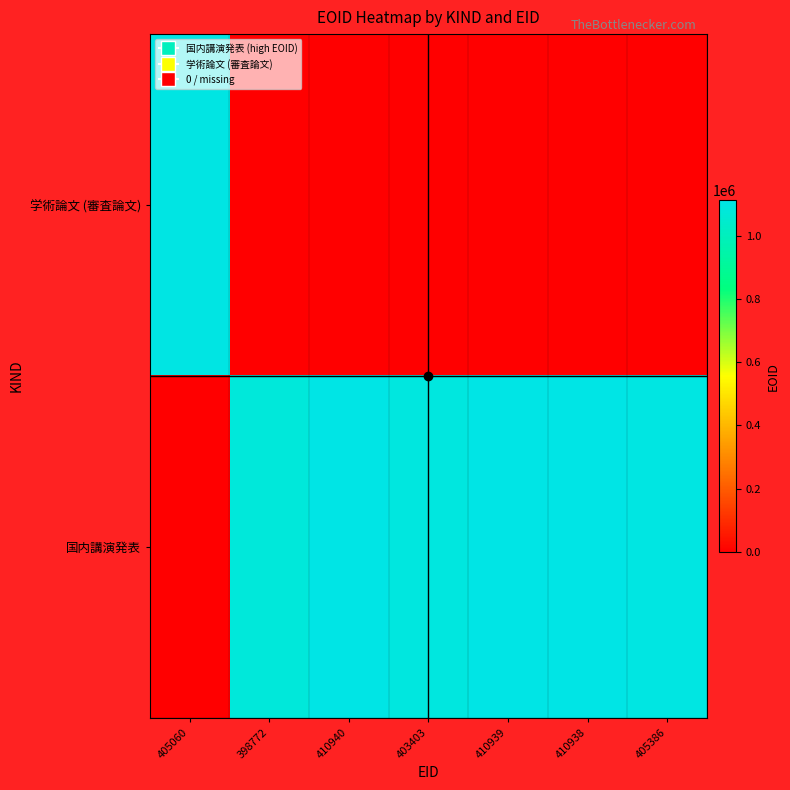

How many distinct data groups are displayed?

2